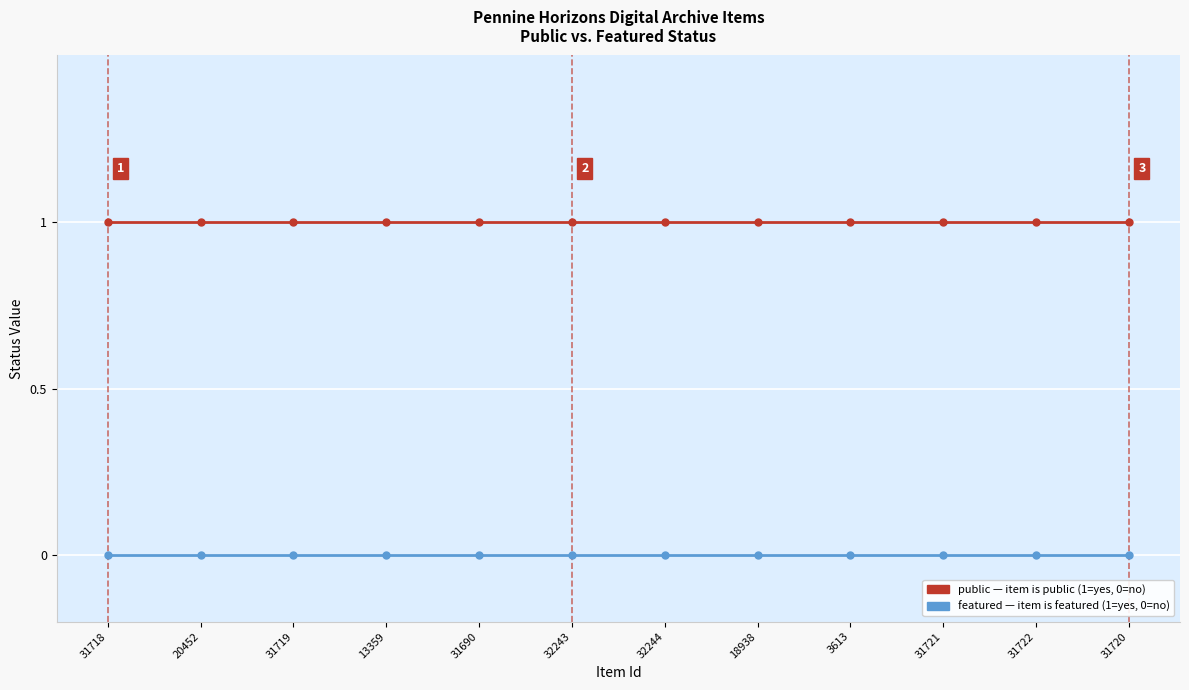

What is the label of the 8th point from the right?

31690